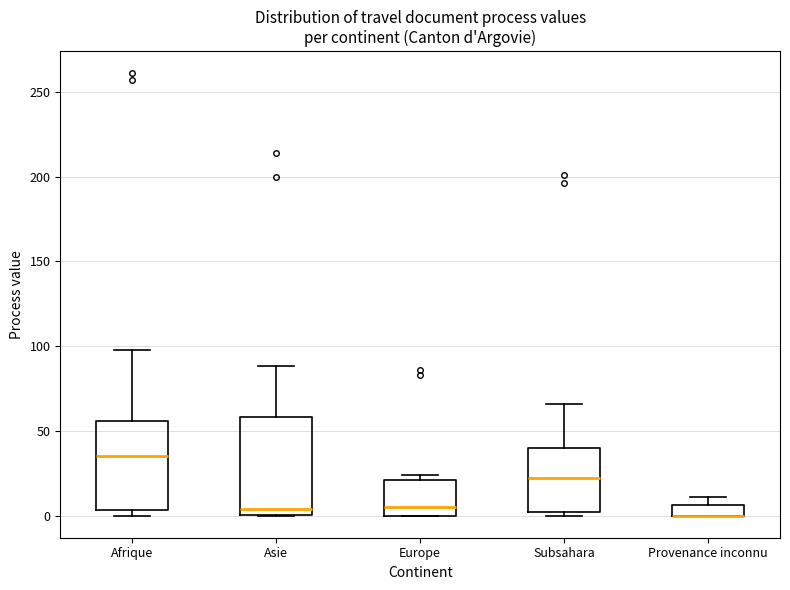

Where is the upper edge of the box for Europe on the y-axis? The values are not printed on the chart, so give them approximately, as read against the axis.

20